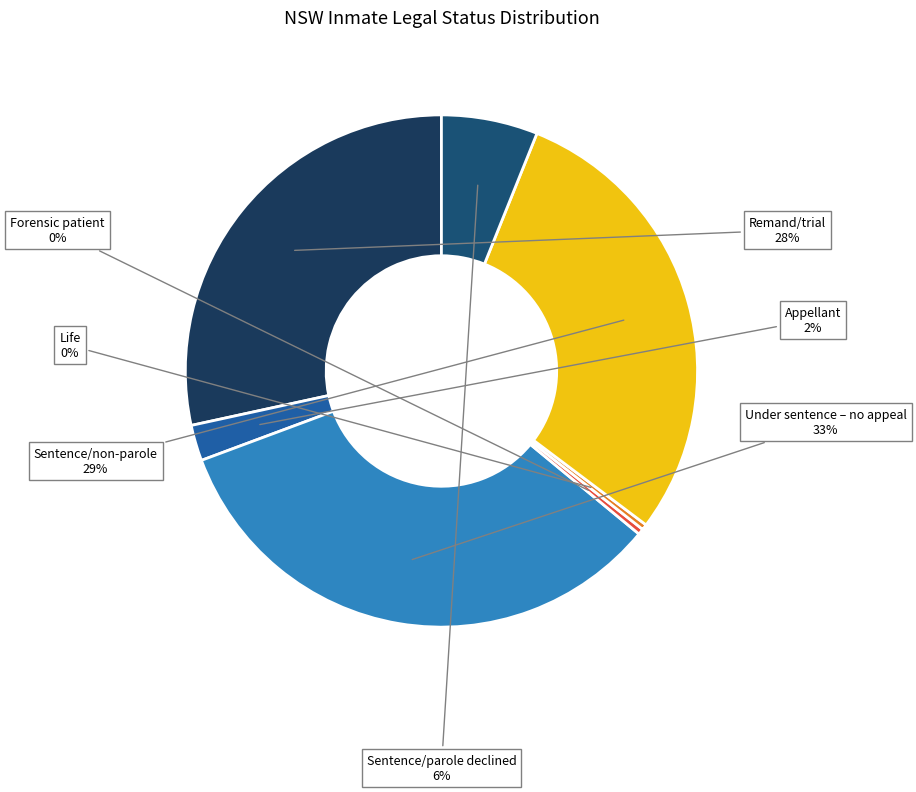

Is there any slice that represents more than half of the pie?

No